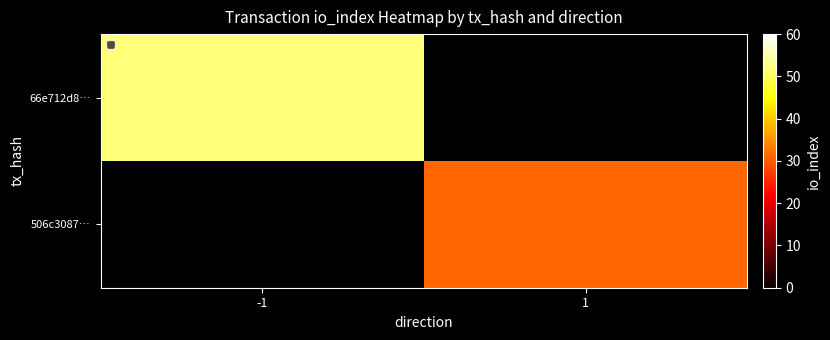

Rank the series by their maximum value, from highest to lowest.

66e712d8…, 506c3087…